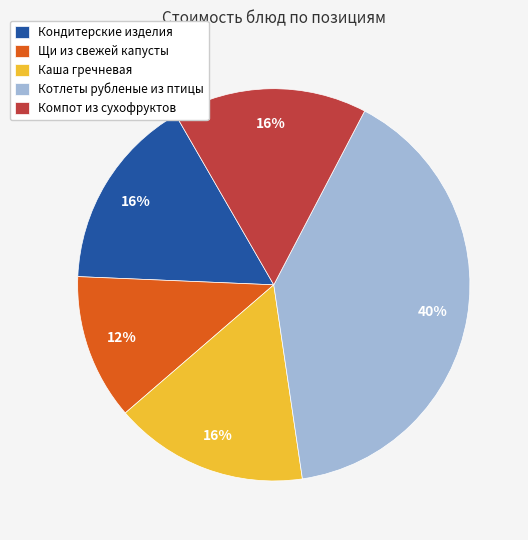

Between Щи из свежей капусты and Котлеты рубленые из птицы, which is larger?

Котлеты рубленые из птицы